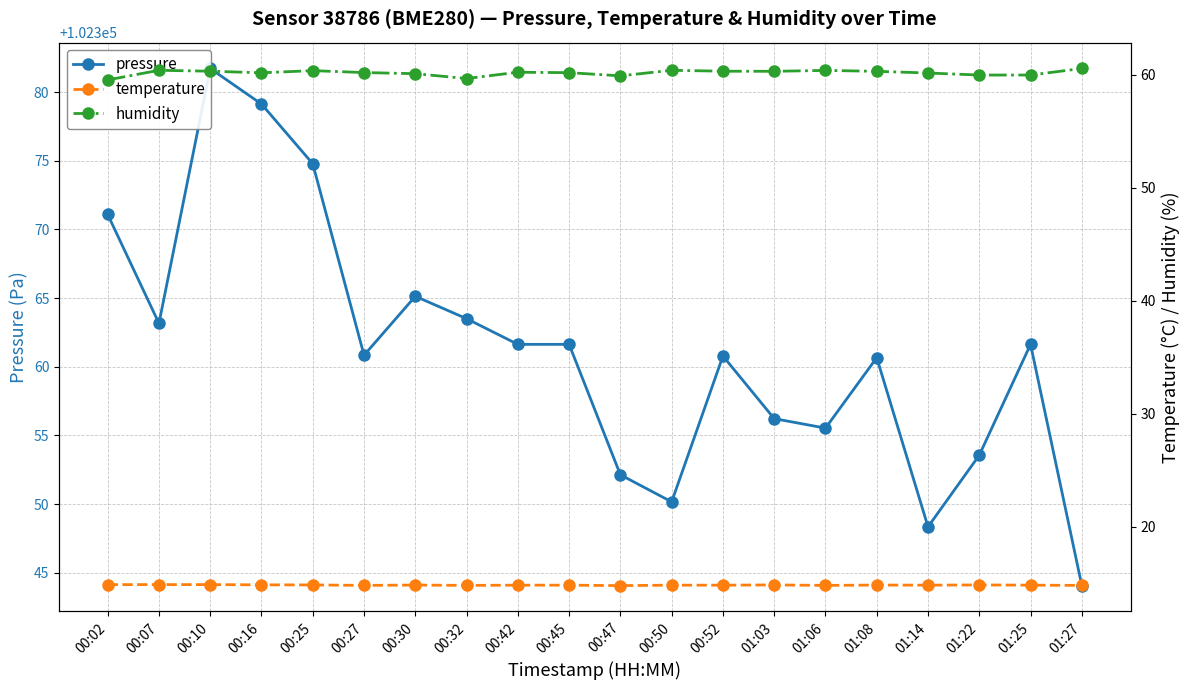

Which series has the widest spread of values?

pressure